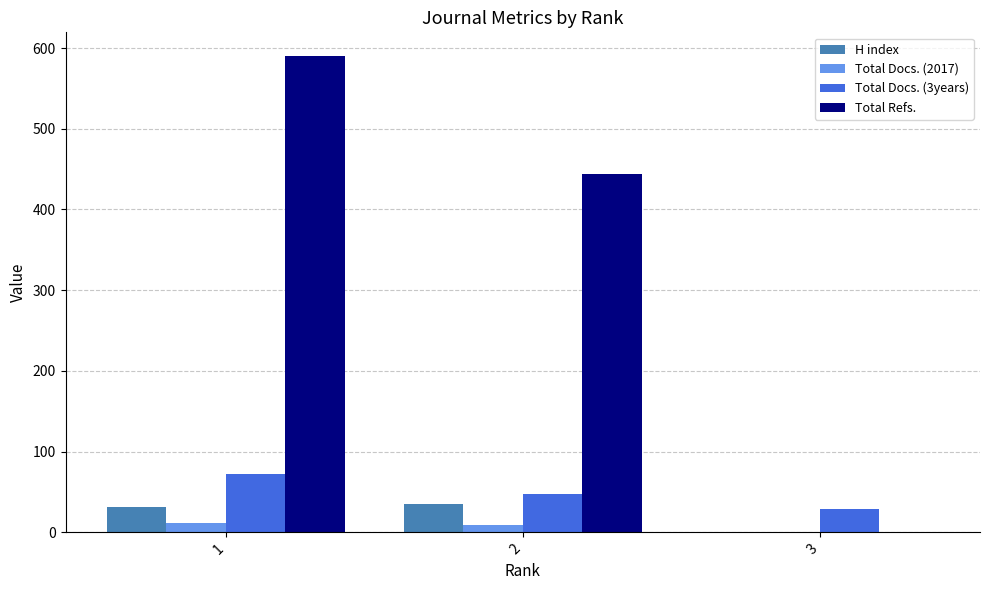

True or false: H index has a value of 35 at 2.

True